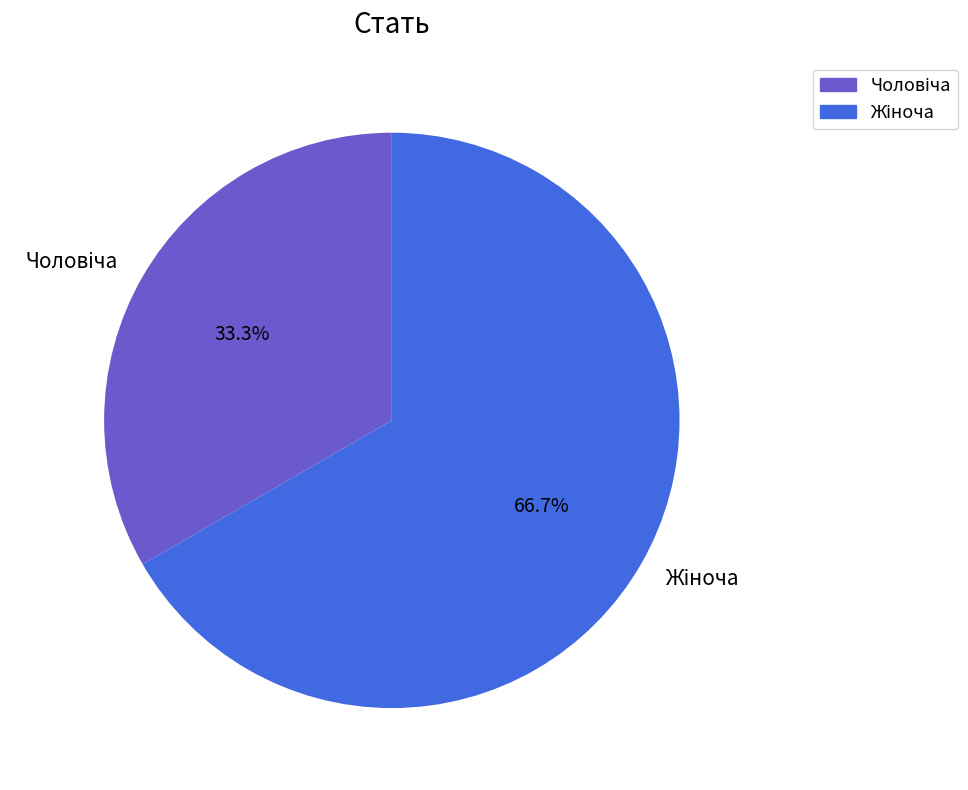

Does any single category account for the majority?

Yes